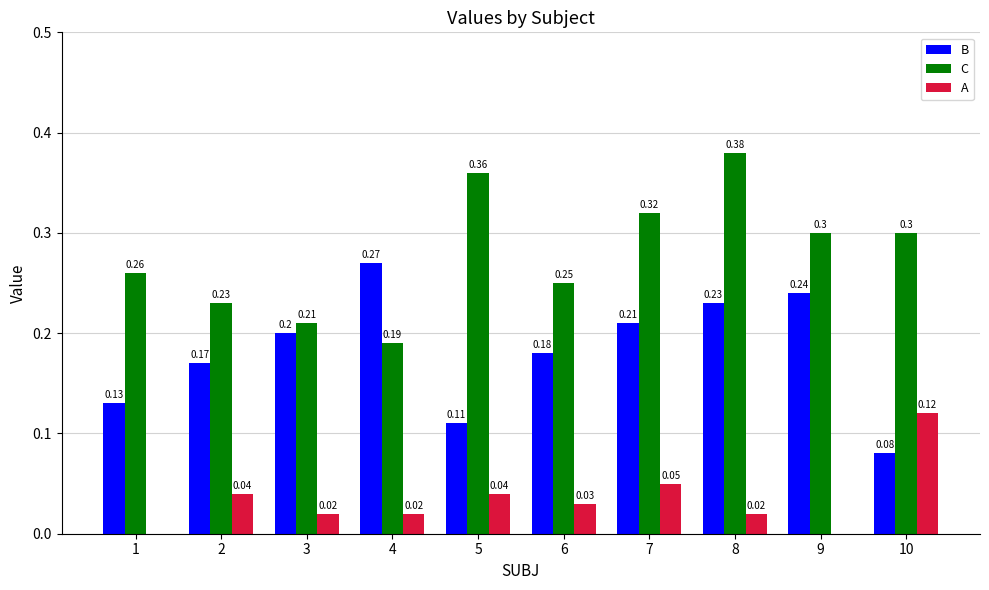

Which series changed the most between 2 and 4?

B